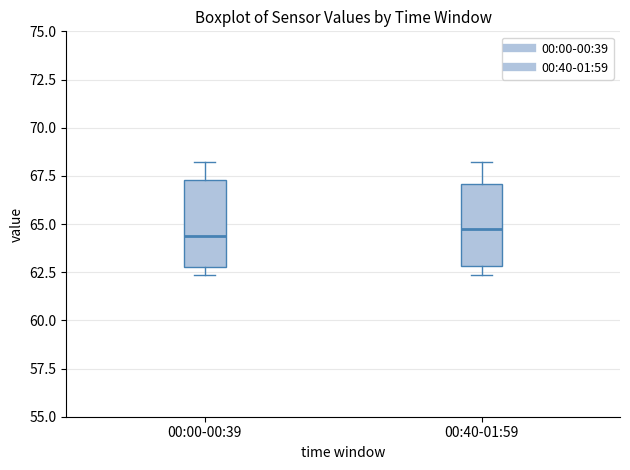

Reading left to right, transcribe this box plot: for each box, give where its median line is, the range the box spans, and where its two whiskers end, as read against the y-axis. The values are not printed on the chart, so give them approximately, as read against the axis.

00:00-00:39: median 64.5, box 63.0 to 67.5, whiskers 62.5 to 68.0
00:40-01:59: median 64.5, box 63.0 to 67.0, whiskers 62.5 to 68.0